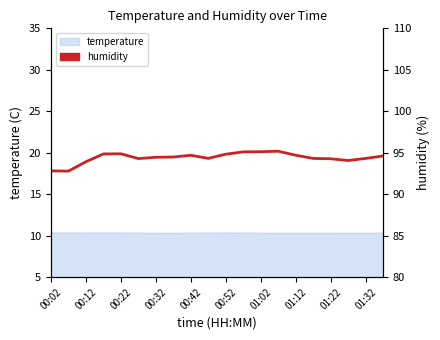

How many lines are shown in the chart?

1